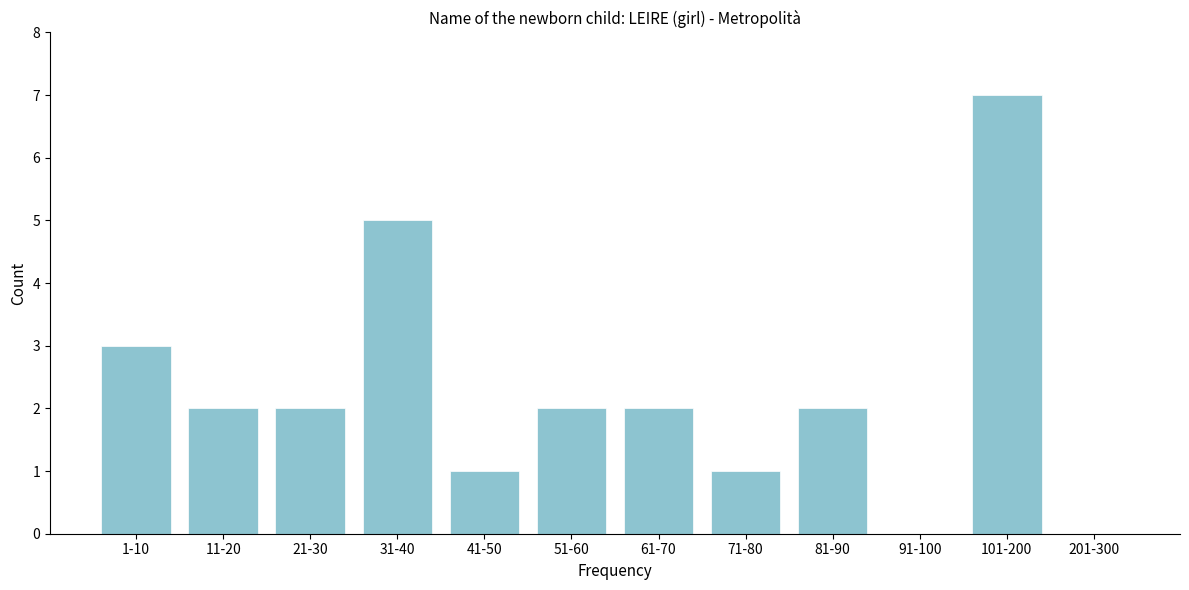

Reading left to right, what are all the values shown in this chart?

1-10=3	11-20=2	21-30=2	31-40=5	41-50=1	51-60=2	61-70=2	71-80=1	81-90=2	91-100=0	101-200=7	201-300=0